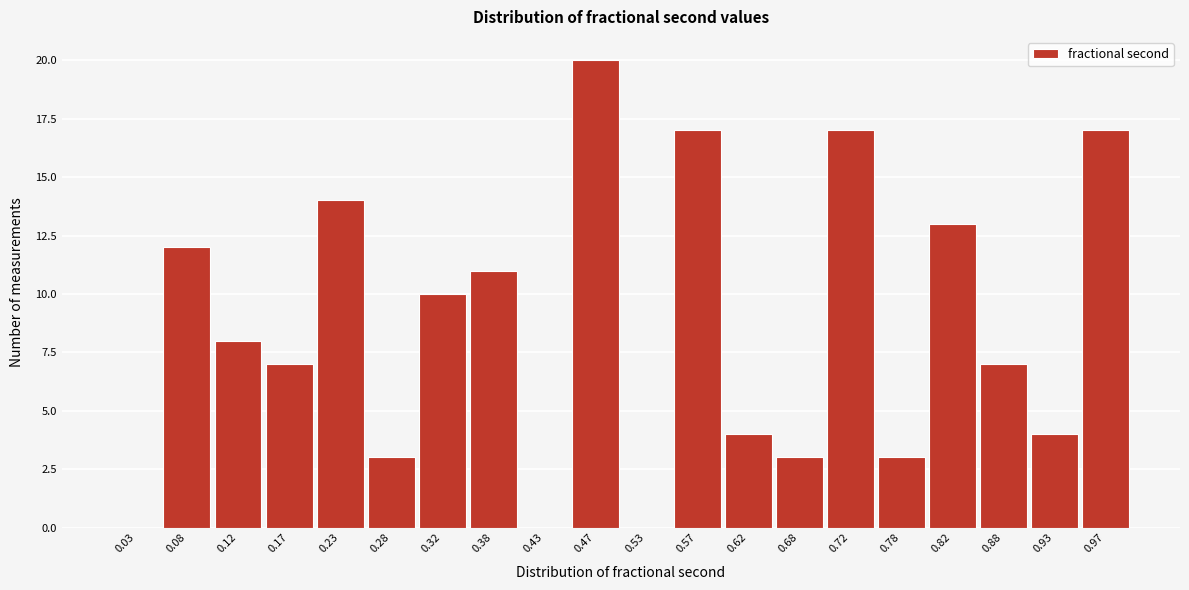

Reading left to right, transcribe this chart: for each bar, give the range it covers on the x-axis and its height. The values are not printed on the chart, so give them approximately, as read against the axis.

0.00 to 0.05: 0
0.05 to 0.10: 12
0.10 to 0.15: 8
0.15 to 0.20: 7
0.20 to 0.25: 14
0.25 to 0.30: 3
0.30 to 0.35: 10
0.35 to 0.40: 11
0.40 to 0.45: 0
0.45 to 0.50: 20
0.50 to 0.55: 0
0.55 to 0.60: 17
0.60 to 0.65: 4
0.65 to 0.70: 3
0.70 to 0.75: 17
0.75 to 0.80: 3
0.80 to 0.85: 13
0.85 to 0.90: 7
0.90 to 0.95: 4
0.95 to 1.00: 17